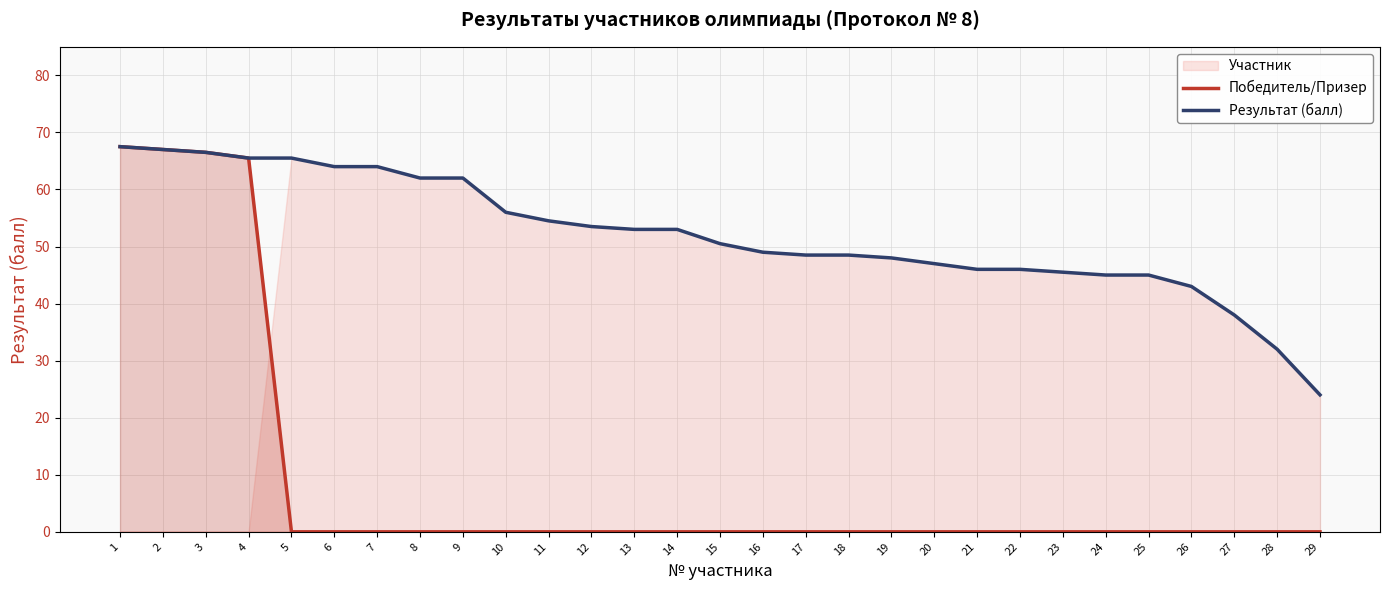

True or false: Победитель/Призер has a value of 46.8 at 24.

False